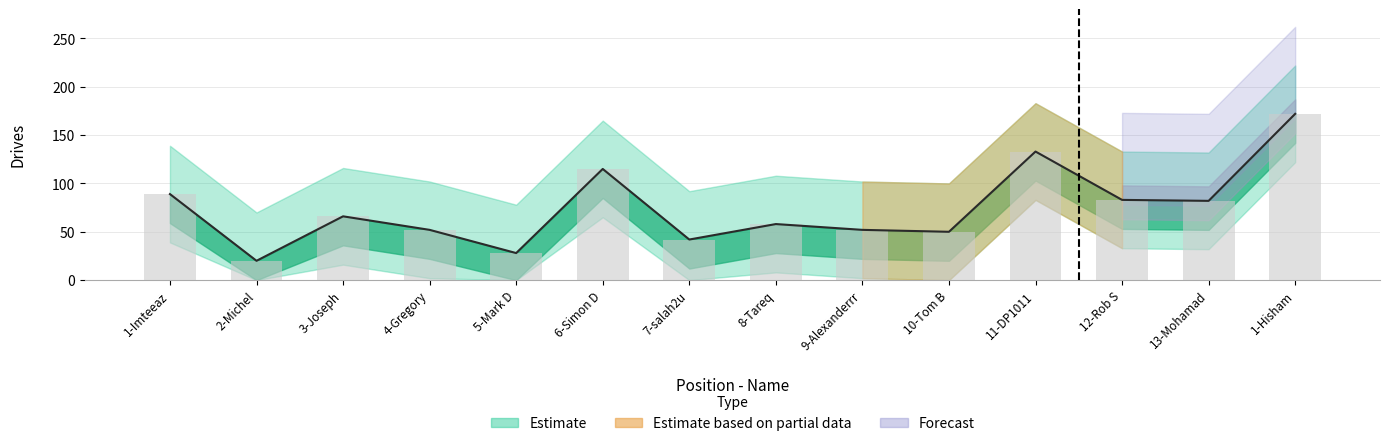

Where is the data nearest to the value 96?

1-Imteeaz